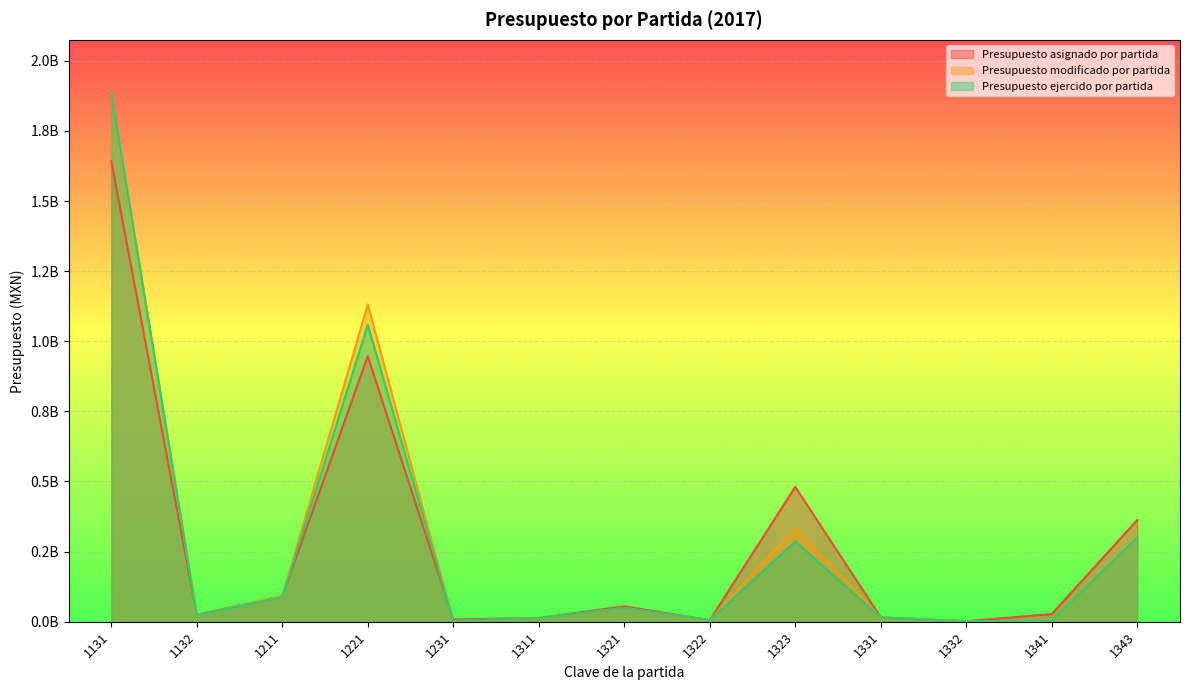

What is the difference between the maximum and minimum values in the Presupuesto asignado por partida series?

1640870395.0